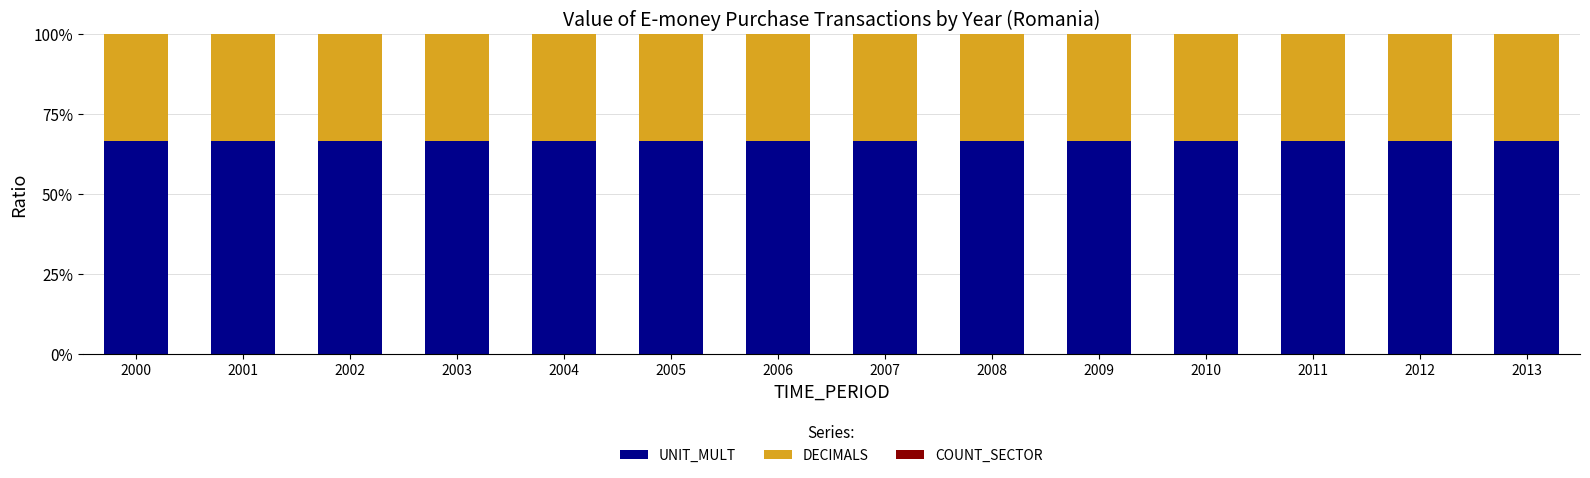

The value of UNIT_MULT at 2006 is 66.7. True or false?

True